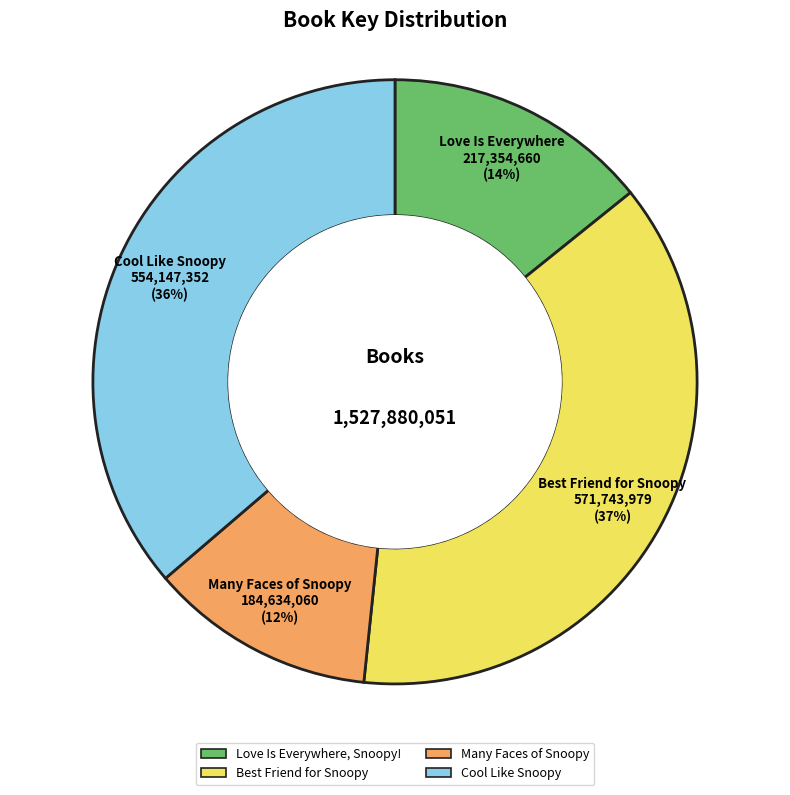

Combined, do Many Faces of Snoopy and Best Friend for Snoopy account for over 50%?

No